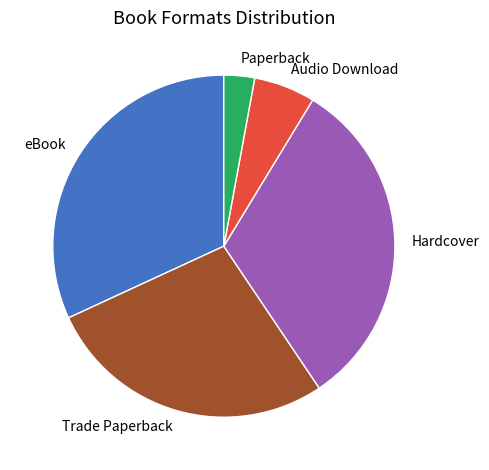

What is the smallest slice in the pie chart?

Paperback